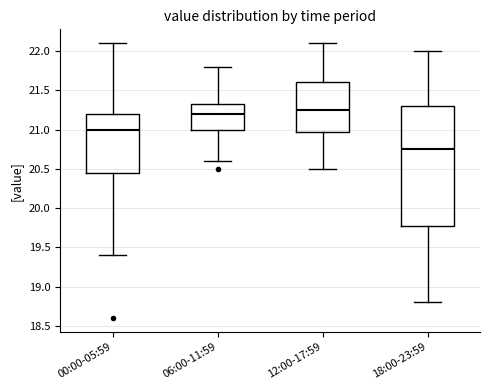

Where is the upper edge of the box for 18:00-23:59 on the y-axis? The values are not printed on the chart, so give them approximately, as read against the axis.

21.30